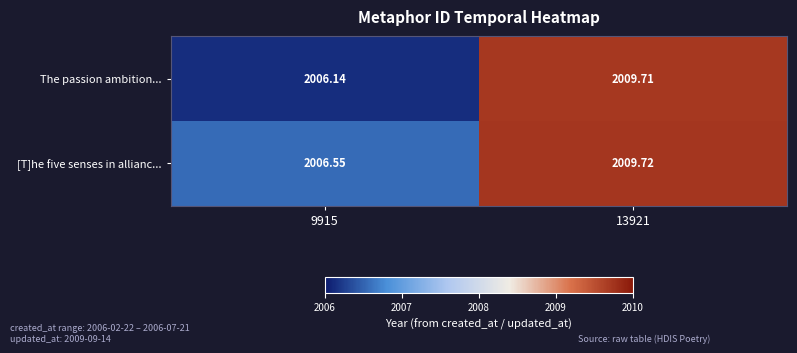

Rank the series by their average value, from lowest to highest.

The passion ambition..., [T]he five senses in allianc...